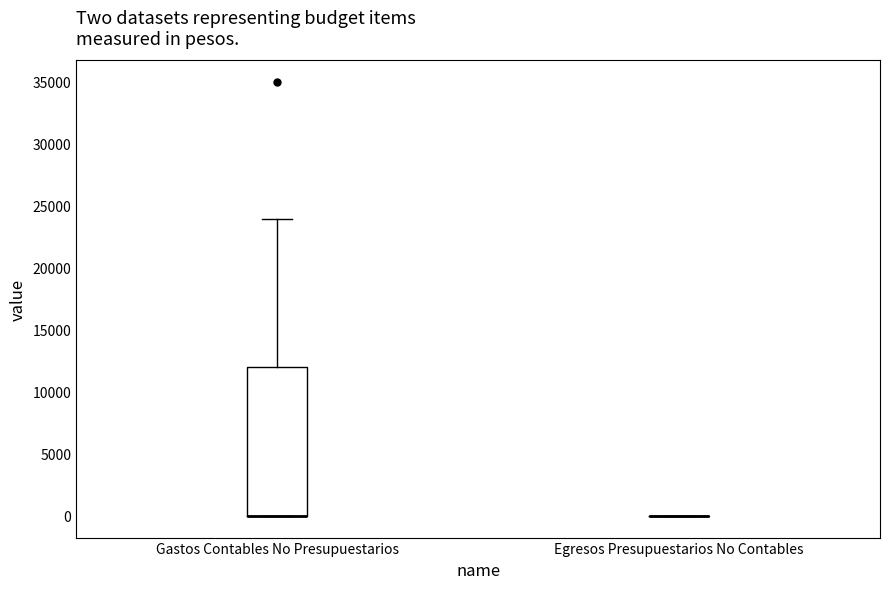

Reading left to right, transcribe this box plot: for each box, give where its median line is, the range the box spans, and where its two whiskers end, as read against the y-axis. The values are not printed on the chart, so give them approximately, as read against the axis.

Gastos Contables No Presupuestarios: median 0 (drawn on the box's lower edge), box 0 to 12000, whiskers 0 to 24000
Egresos Presupuestarios No Contables: box collapsed to a line at 0, whiskers 0 to 0